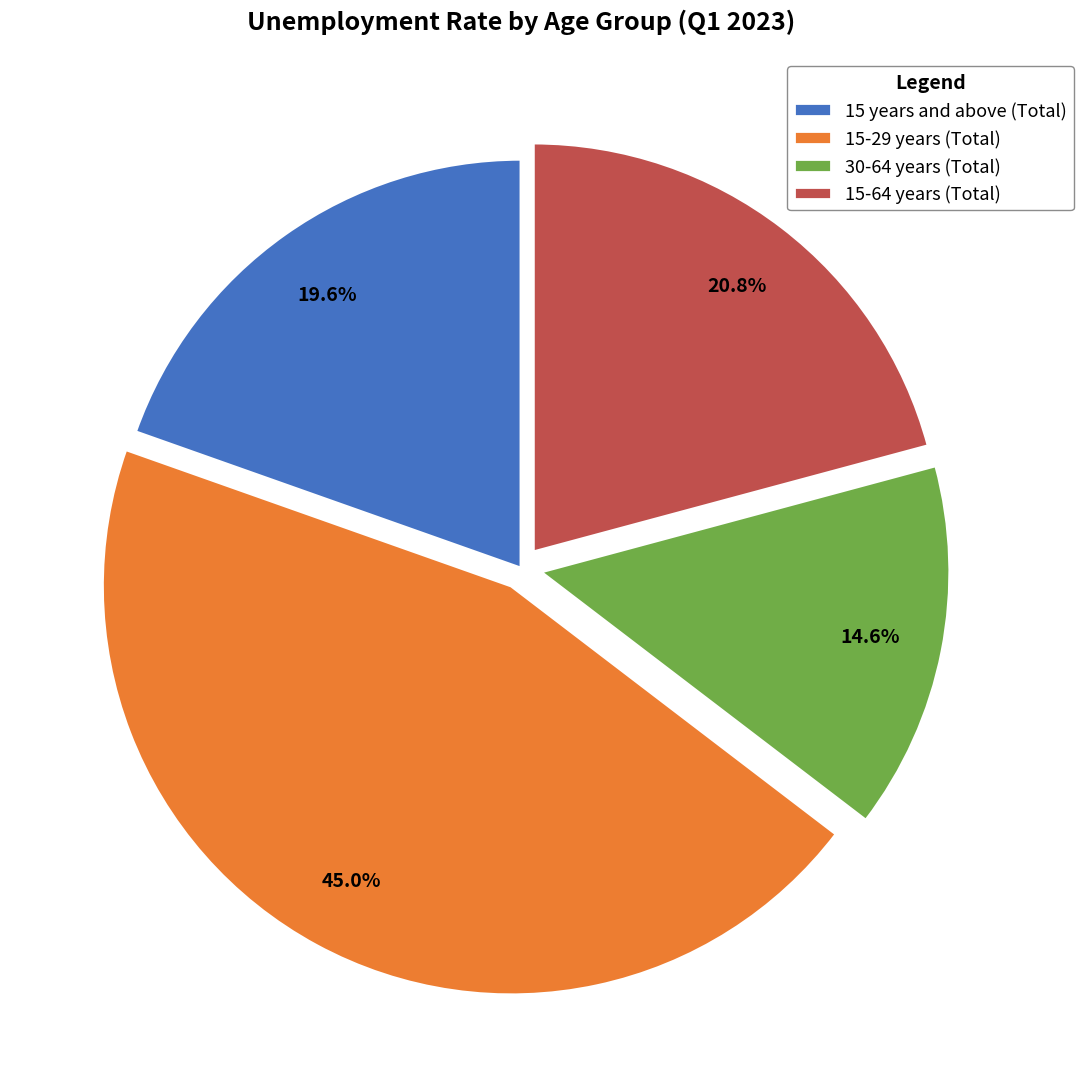

To the nearest percent, what percentage of the pie is 15-29 years (Total)?

45%